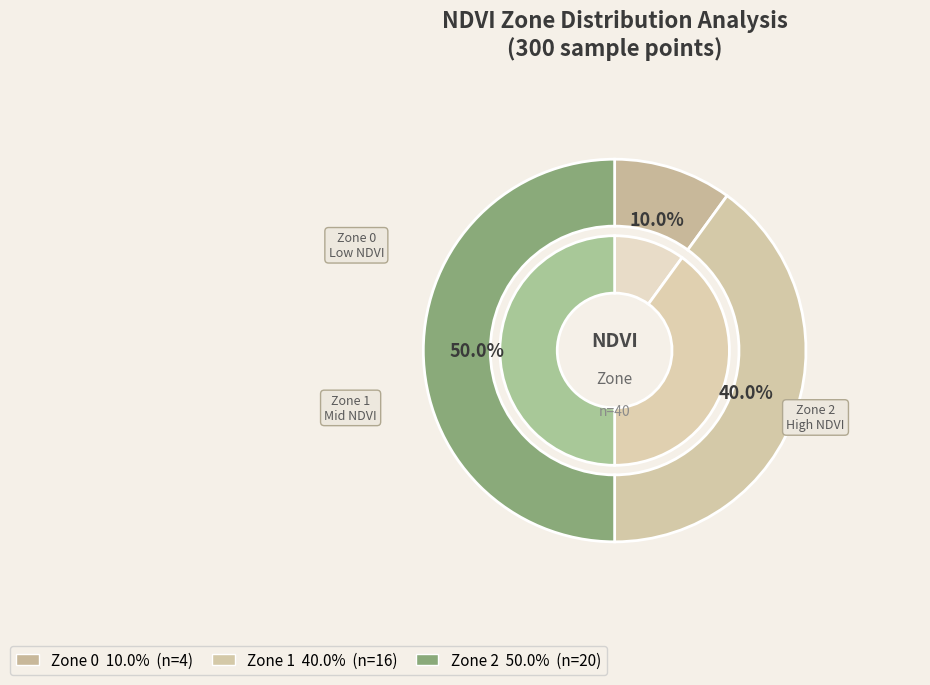

Which slice is the smallest?

Zone 0